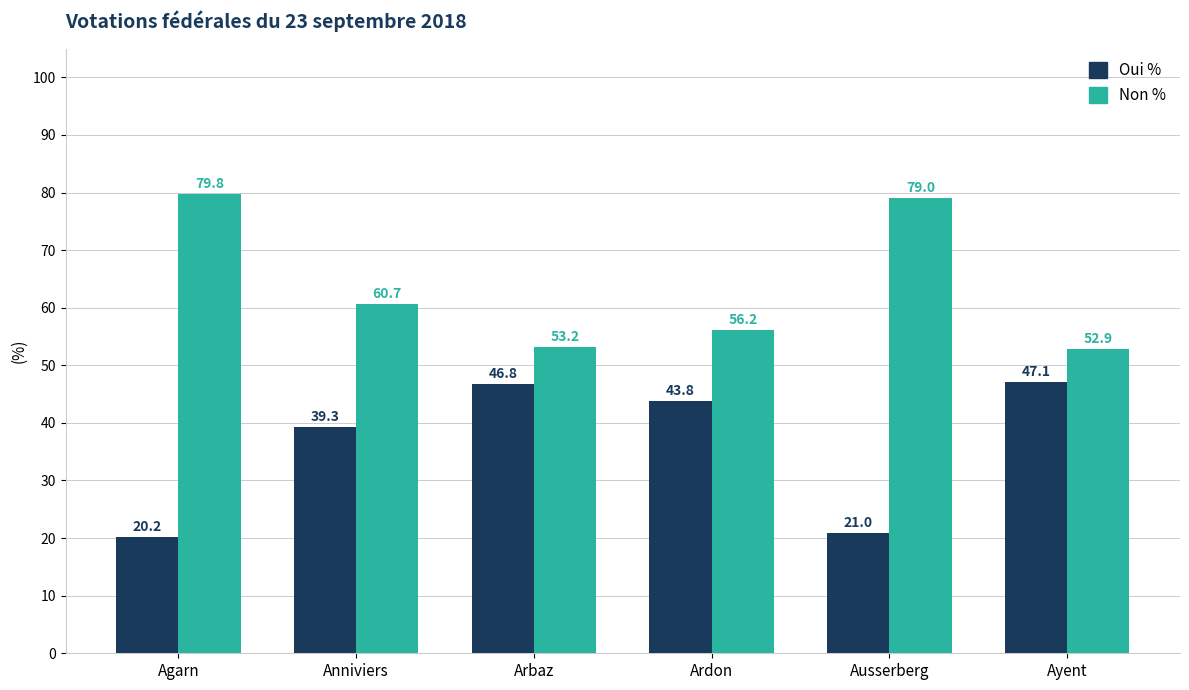

Reading left to right, extract all data points from this chart.

Oui %: Agarn=20.2	Anniviers=39.3	Arbaz=46.8	Ardon=43.8	Ausserberg=21.0	Ayent=47.1
Non %: Agarn=79.8	Anniviers=60.7	Arbaz=53.2	Ardon=56.2	Ausserberg=79.0	Ayent=52.9